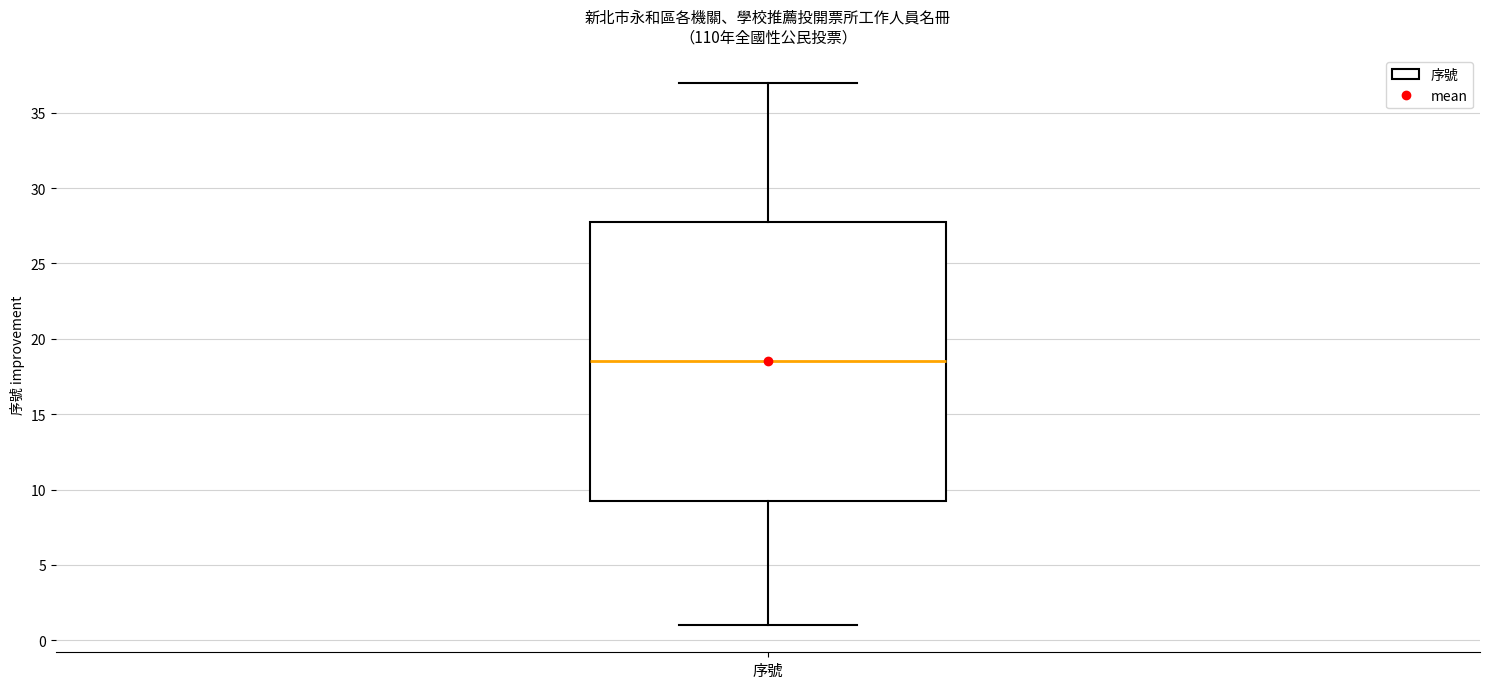

Transcribe this box plot: give where the median line is, the range the box spans, and where the two whiskers end, as read against the y-axis. The values are not printed on the chart, so give them approximately, as read against the axis.

median 18.5, box 9.5 to 28.0, whiskers 1.0 to 37.0